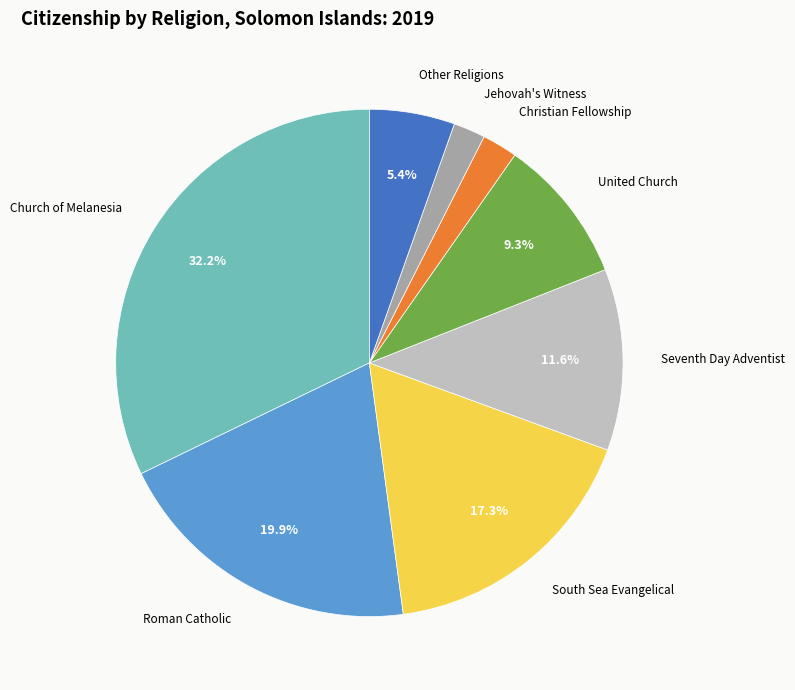

Is there a majority slice in this chart?

No